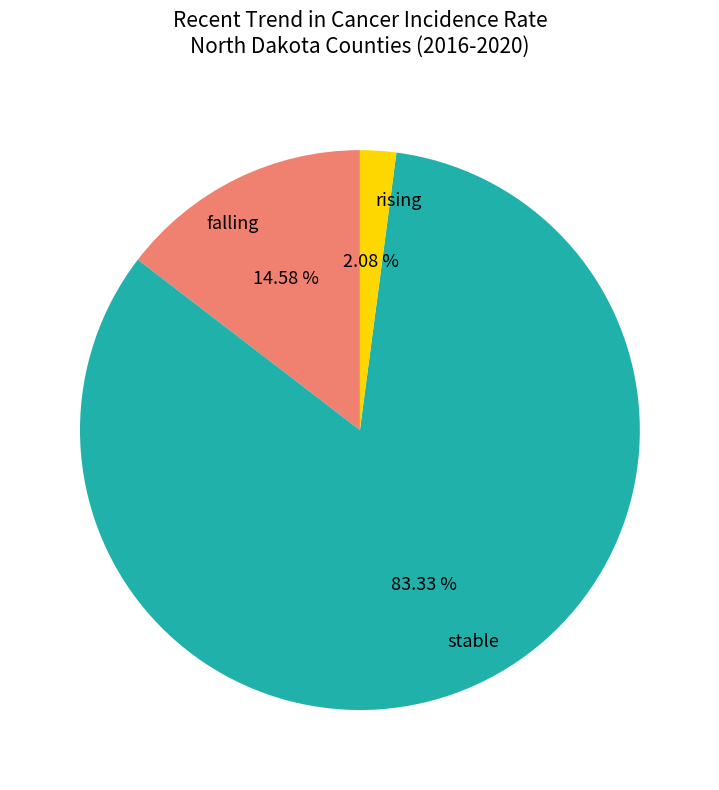

True or false: stable accounts for 83% of the total.

True